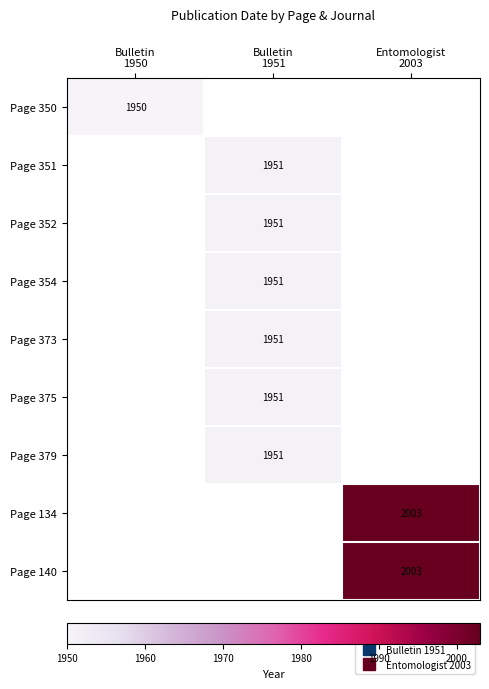

How many positive values does the Page 351 series have?

1